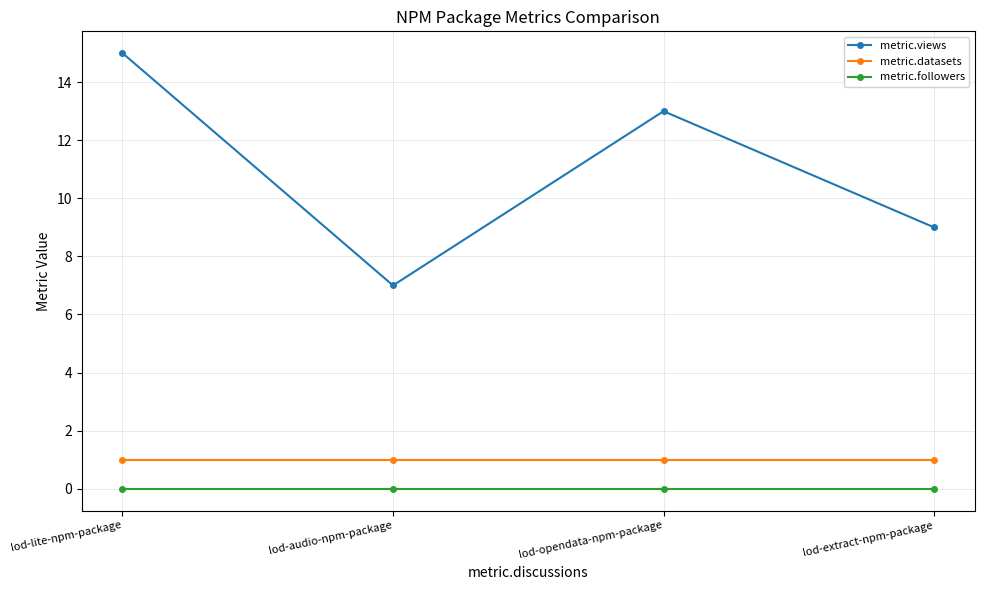

What are all the series names shown in the legend?

metric.views, metric.datasets, metric.followers